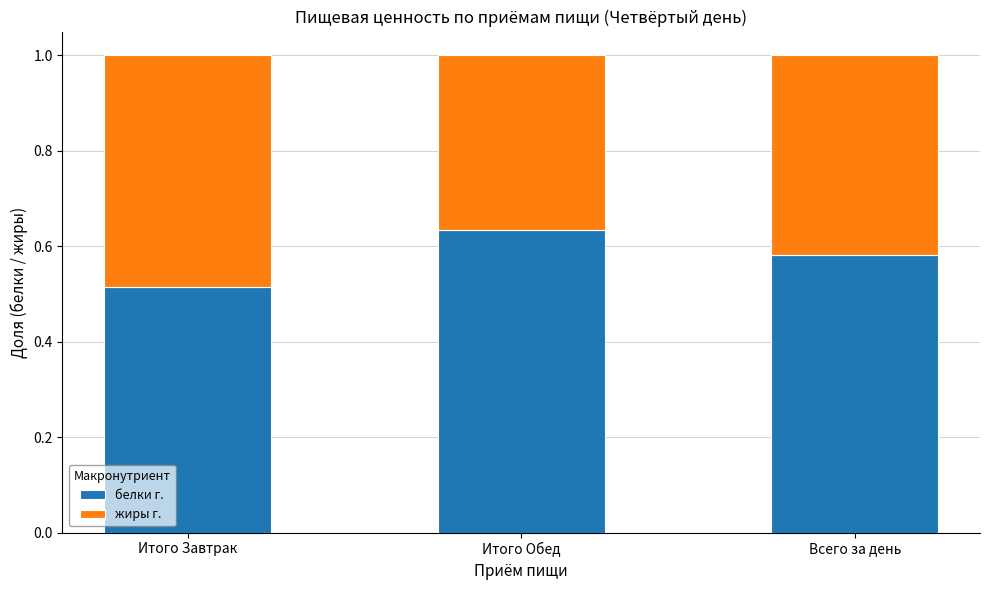

Is it true that белки г. equals 1.1 at Итого Обед?

False